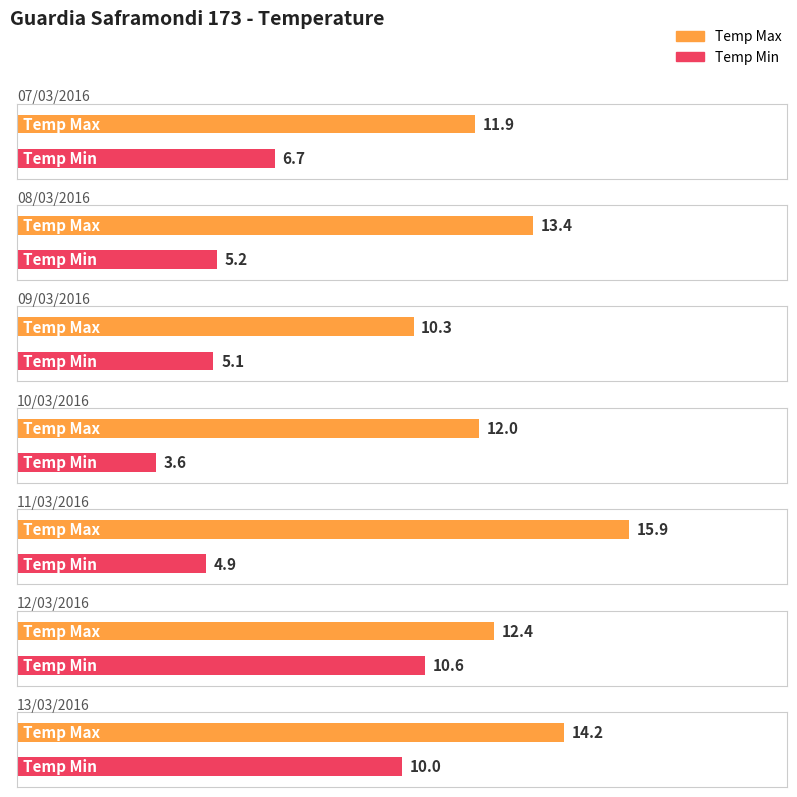

Rank the series by their average value, from lowest to highest.

Temp Min, Temp Max